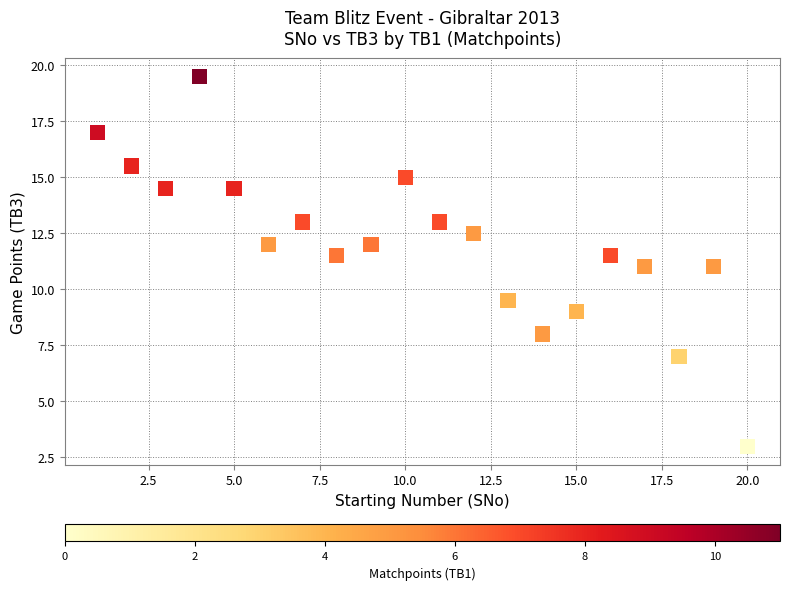

What is the range of X values (max minus min)?

19.0